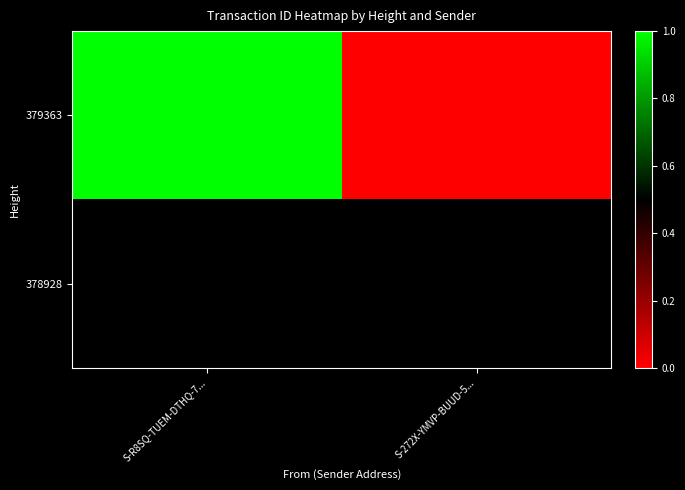

The value of 379363 at S-272X-YMVP-BUUD-5... is 0.6. True or false?

False